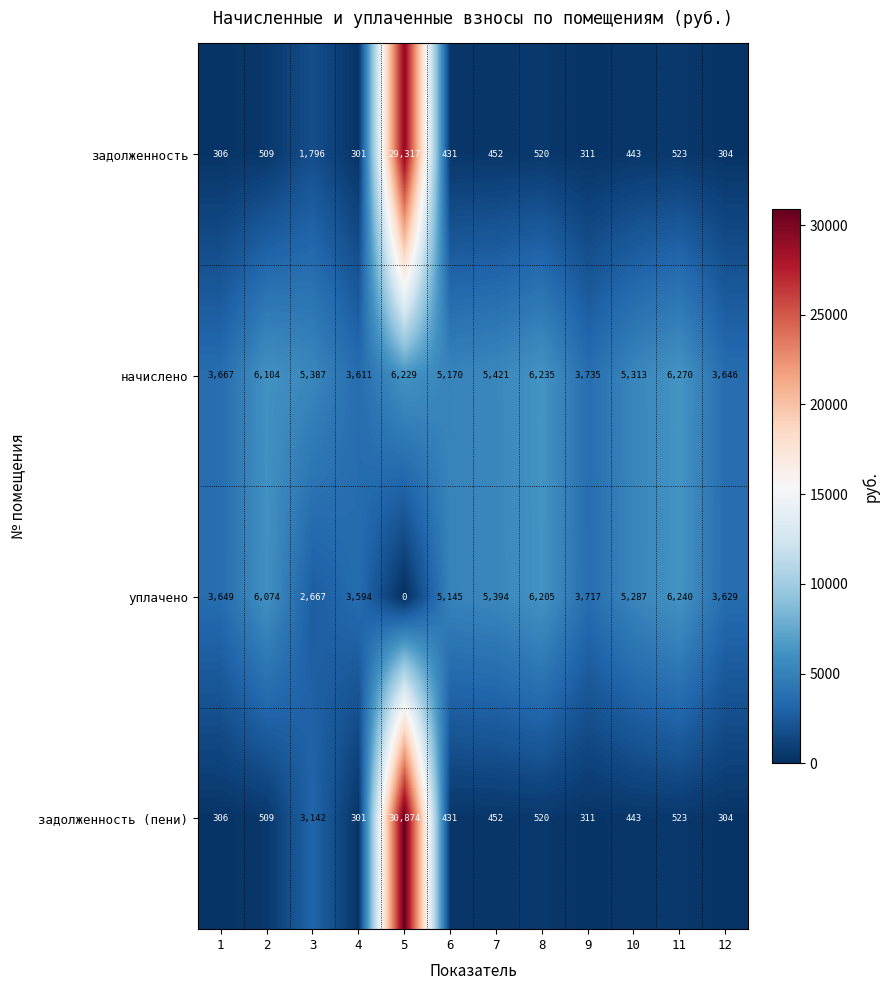

How many values in the уплачено series are below 5145?

6